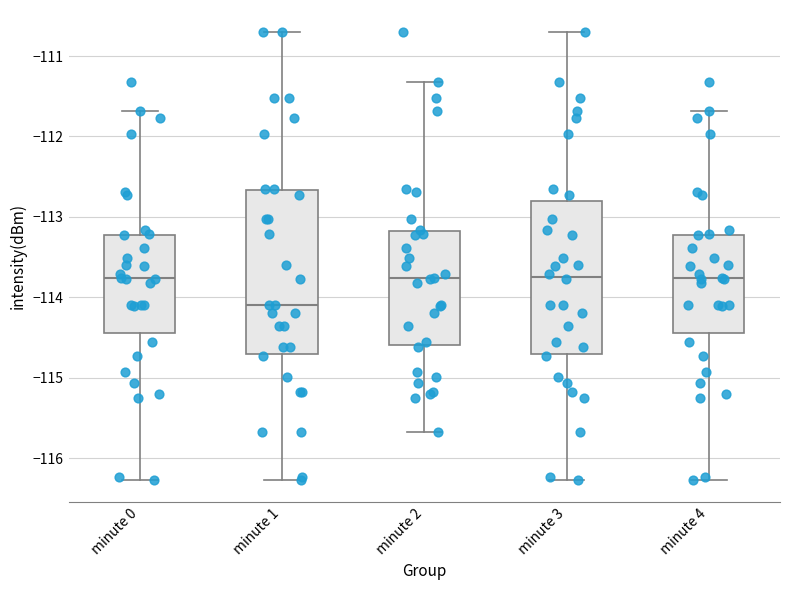

Reading left to right, read every box against the y-axis: the position of its median line, the range the box covers, and the ends of its whiskers. The values are not printed on the chart, so give them approximately, as read against the axis.

minute 0: median -113.8, box -114.4 to -113.2, whiskers -116.3 to -111.7
minute 1: median -114.1, box -114.7 to -112.7, whiskers -116.3 to -110.7
minute 2: median -113.8, box -114.6 to -113.2, whiskers -115.7 to -111.3
minute 3: median -113.7, box -114.7 to -112.8, whiskers -116.3 to -110.7
minute 4: median -113.8, box -114.4 to -113.2, whiskers -116.3 to -111.7